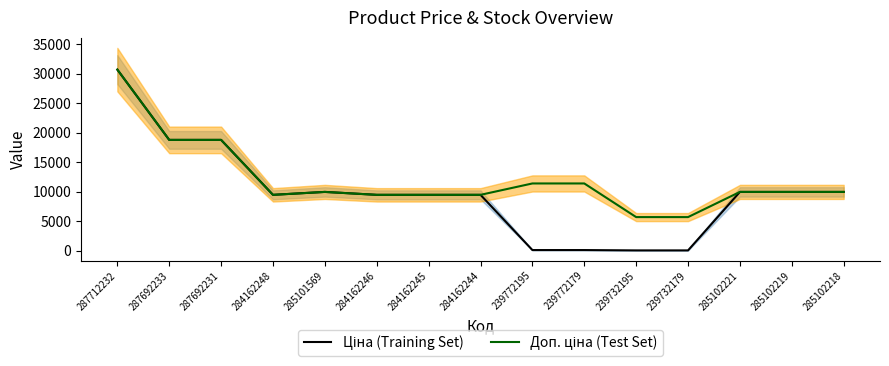

What is the highest value of the Ціна (Training Set) series?

30717.1